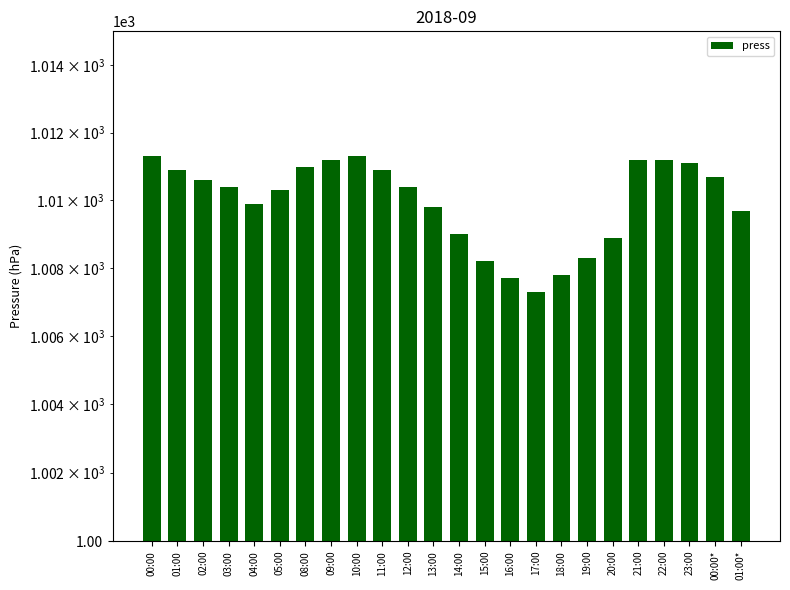

Reading left to right, list all the values displayed in this chart.

1011.3	1010.9	1010.6	1010.4	1009.9	1010.3	1011.0	1011.2	1011.3	1010.9	1010.4	1009.8	1009.0	1008.2	1007.7	1007.3	1007.8	1008.3	1008.9	1011.2	1011.2	1011.1	1010.7	1009.7